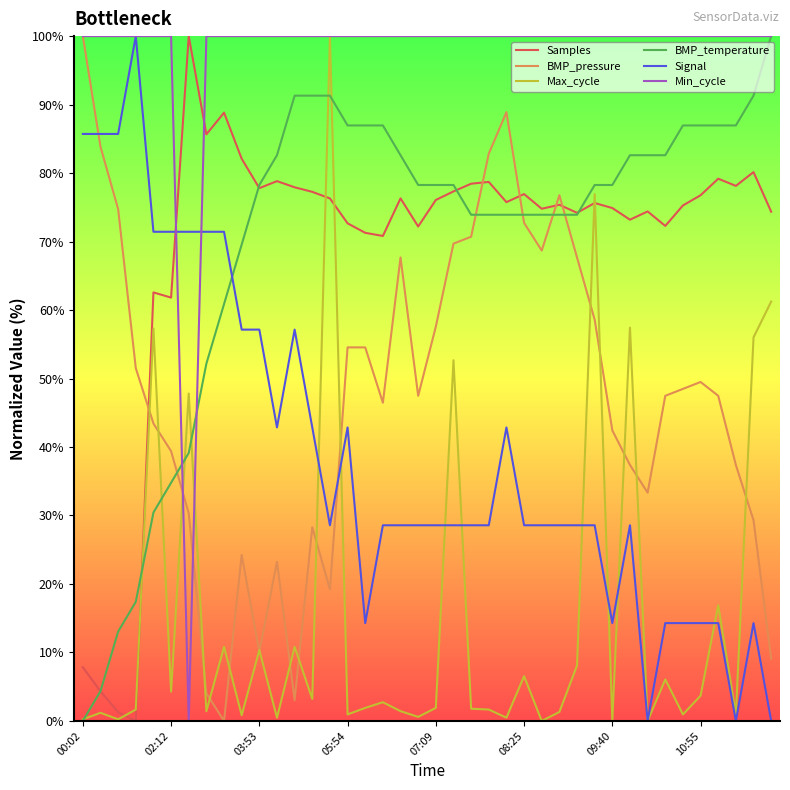

What is the greatest value displayed?

100.0